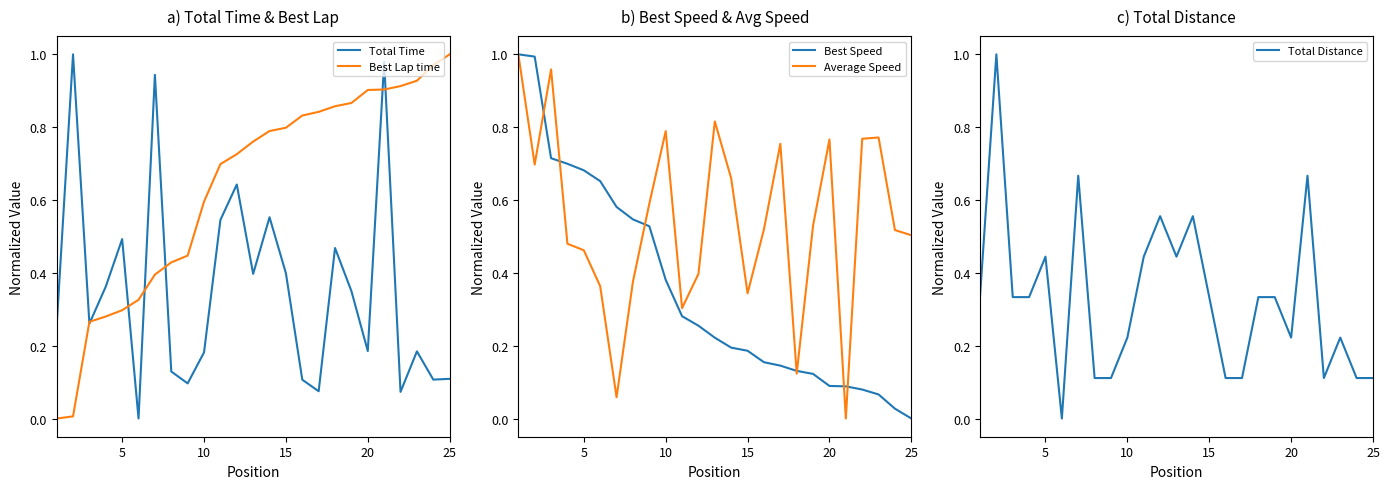

Reading left to right, list all the values displayed in this chart.

Total Time: 0.3	1.0	0.3	0.4	0.5	0.0	0.9	0.1	0.1	0.2	0.5	0.6	0.4	0.6	0.4	0.1	0.1	0.5	0.3	0.2	1.0	0.1	0.2	0.1	0.1
Best Lap time: 0.0	0.0	0.3	0.3	0.3	0.3	0.4	0.4	0.4	0.6	0.7	0.7	0.8	0.8	0.8	0.8	0.8	0.9	0.9	0.9	0.9	0.9	0.9	1.0	1.0
Best Speed: 1.0	1.0	0.7	0.7	0.7	0.7	0.6	0.5	0.5	0.4	0.3	0.3	0.2	0.2	0.2	0.2	0.1	0.1	0.1	0.1	0.1	0.1	0.1	0.0	0.0
Average Speed: 1.0	0.7	1.0	0.5	0.5	0.4	0.1	0.4	0.6	0.8	0.3	0.4	0.8	0.7	0.3	0.5	0.8	0.1	0.5	0.8	0.0	0.8	0.8	0.5	0.5
Total Distance: 0.3	1.0	0.3	0.3	0.4	0.0	0.7	0.1	0.1	0.2	0.4	0.6	0.4	0.6	0.3	0.1	0.1	0.3	0.3	0.2	0.7	0.1	0.2	0.1	0.1